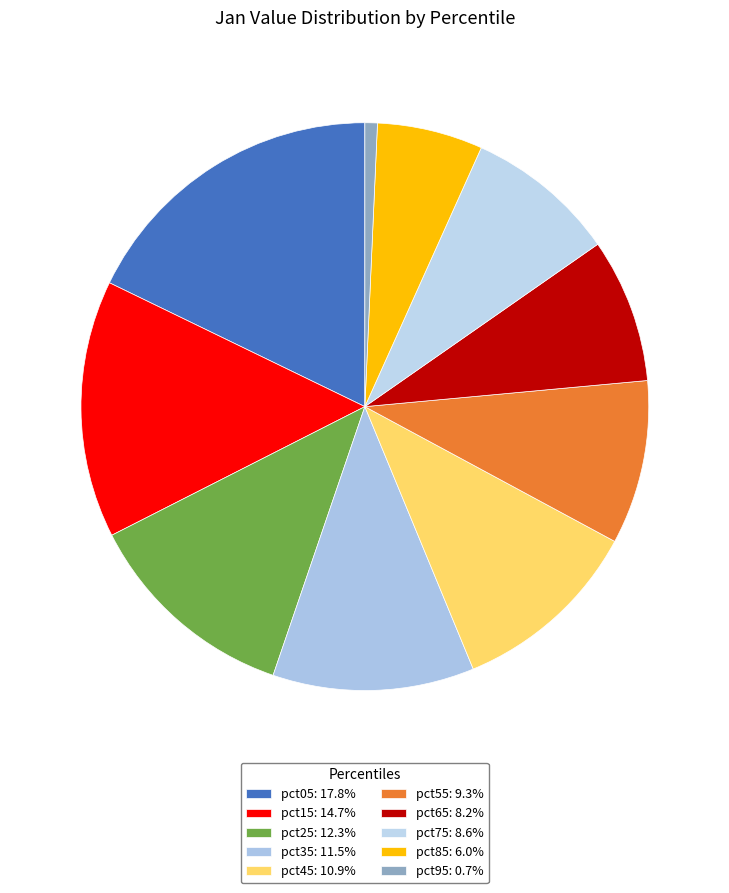

What is the total percentage of pct05 and pct65?

26.0%